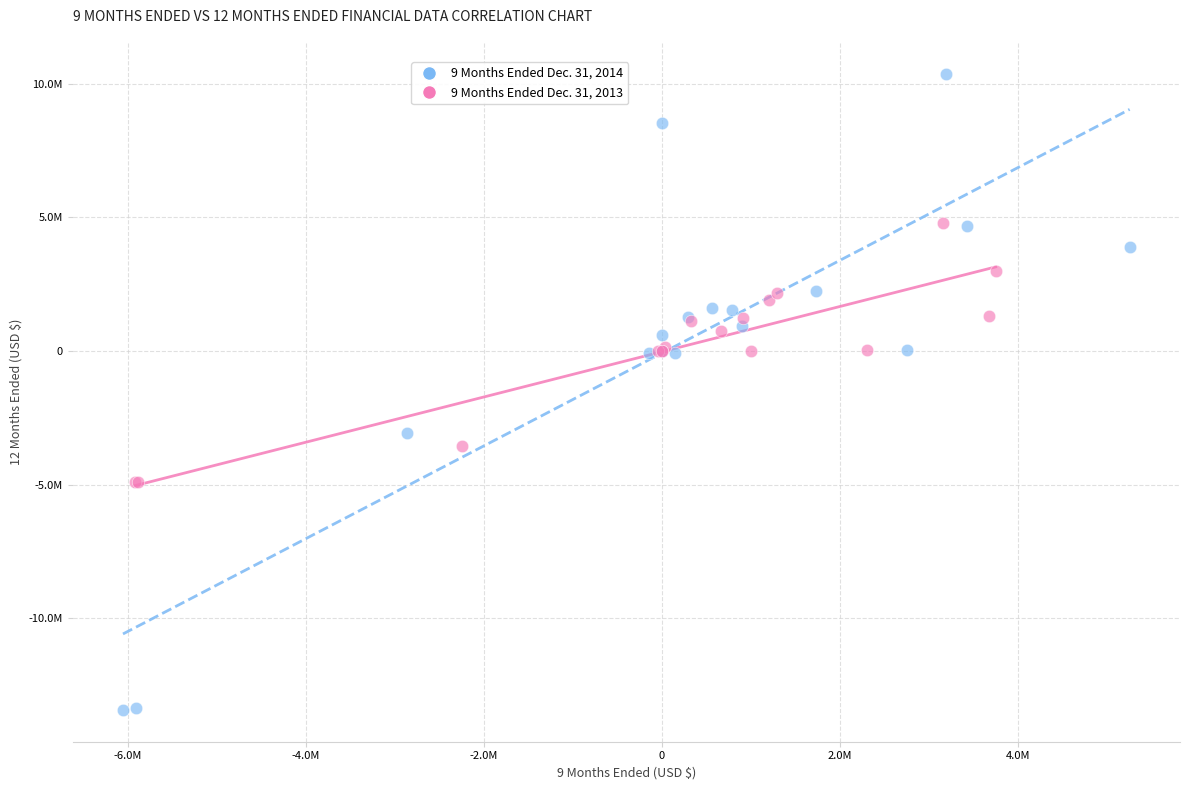

What are all the series names shown in the legend?

9 Months Ended Dec. 31, 2014, 9 Months Ended Dec. 31, 2013